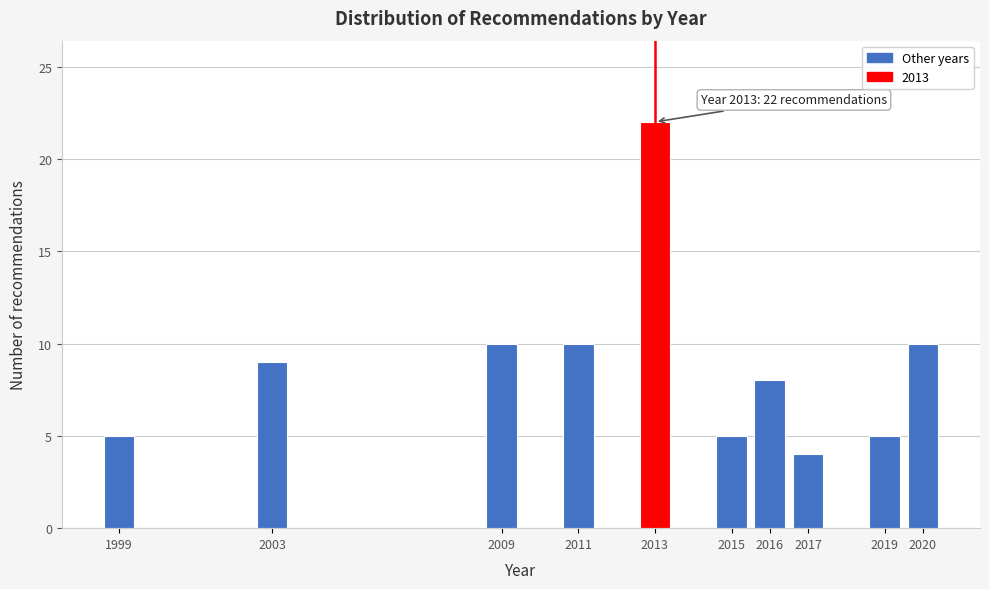

Reading left to right, what are all the values shown in this chart?

1999=5	2003=9	2009=10	2011=10	2013=22	2015=5	2016=8	2017=4	2019=5	2020=10